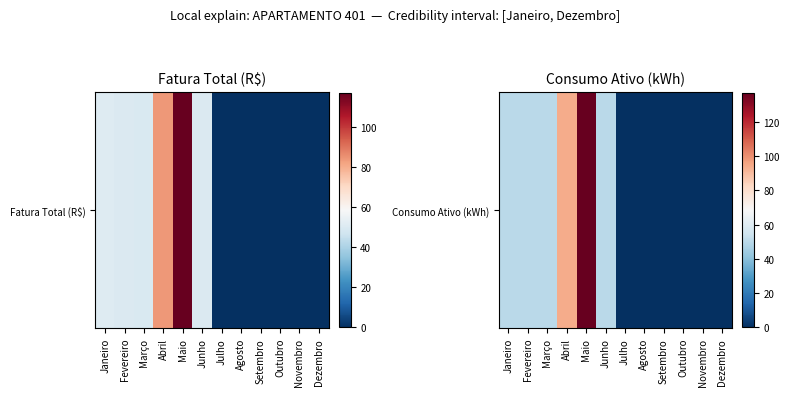

The chart shows a value of 147 at Abril. True or false?

False